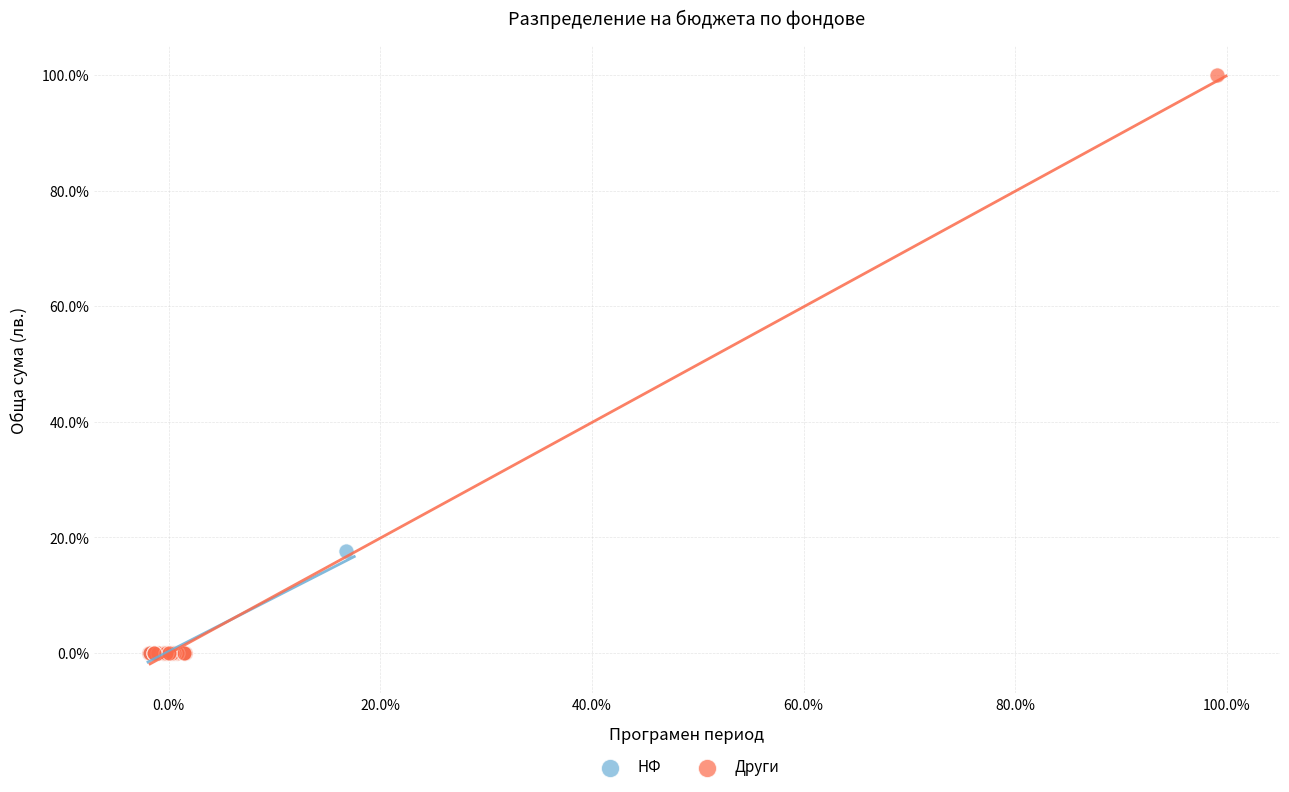

Which series has the largest Y range (max minus min)?

Други